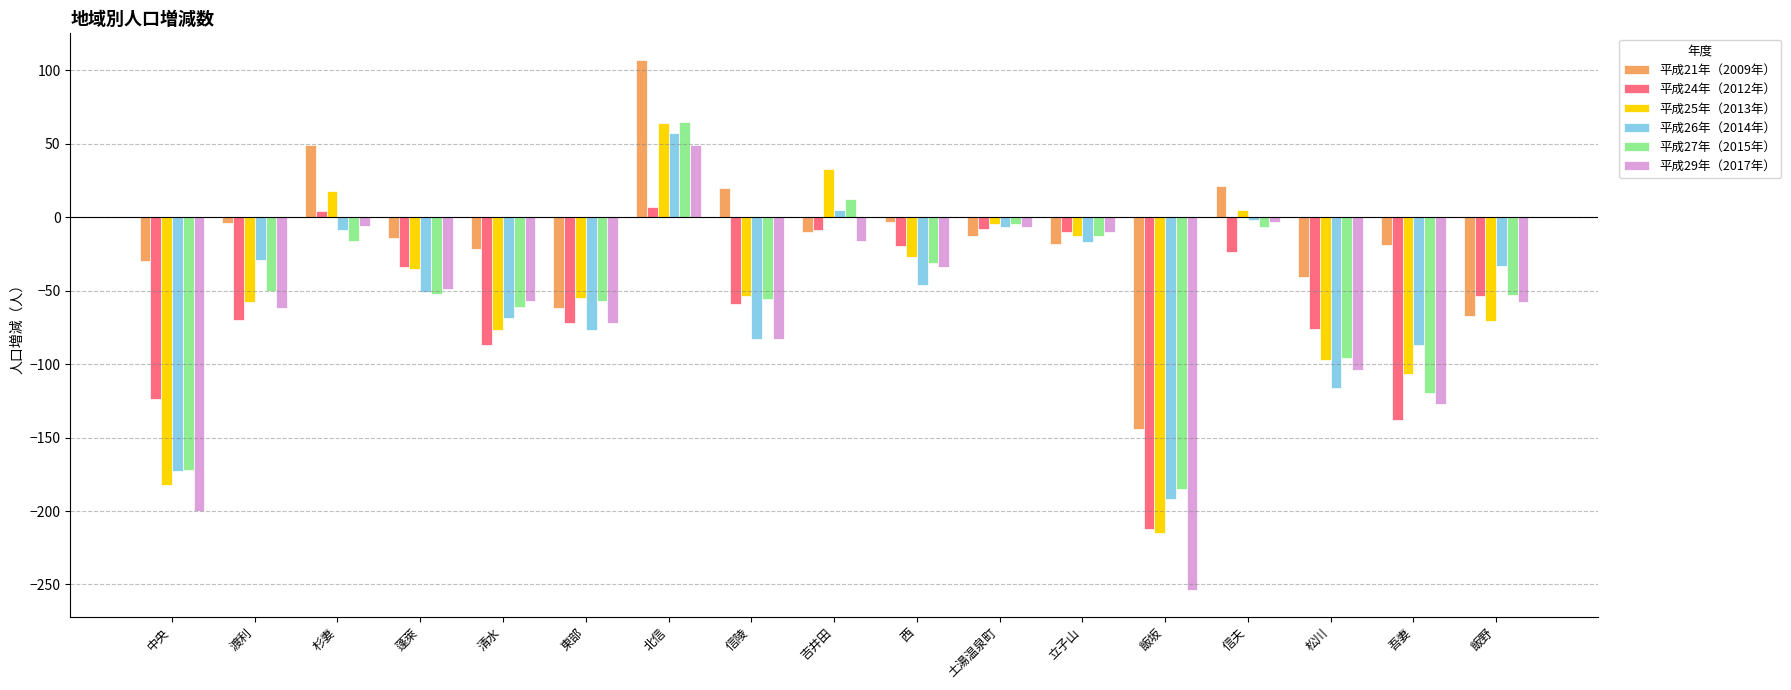

Which series has the widest spread of values?

平成29年（2017年）